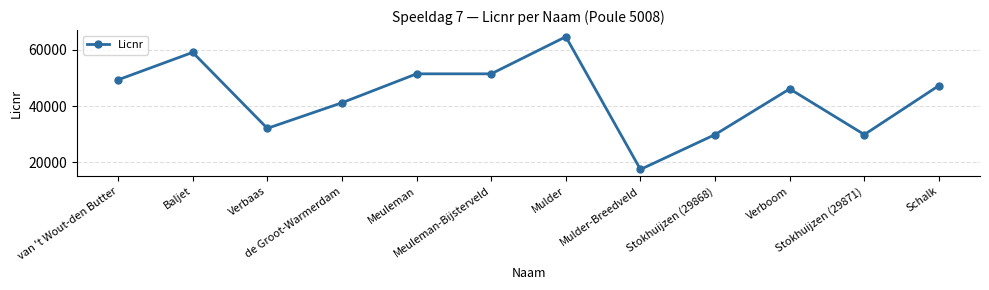

Approximately how many times larger is the value at Mulder compared to Verboom?

1.4